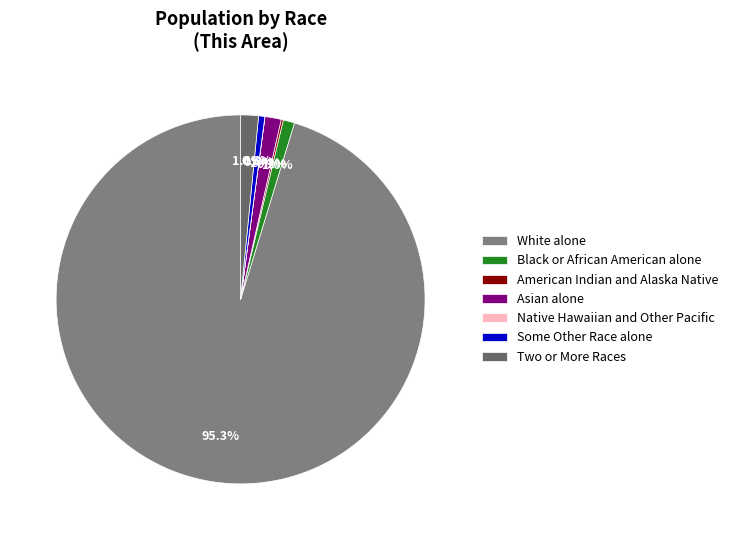

Rank the categories by value from lowest to highest.

Native Hawaiian and Other Pacific, American Indian and Alaska Native, Some Other Race alone, Black or African American alone, Asian alone, Two or More Races, White alone